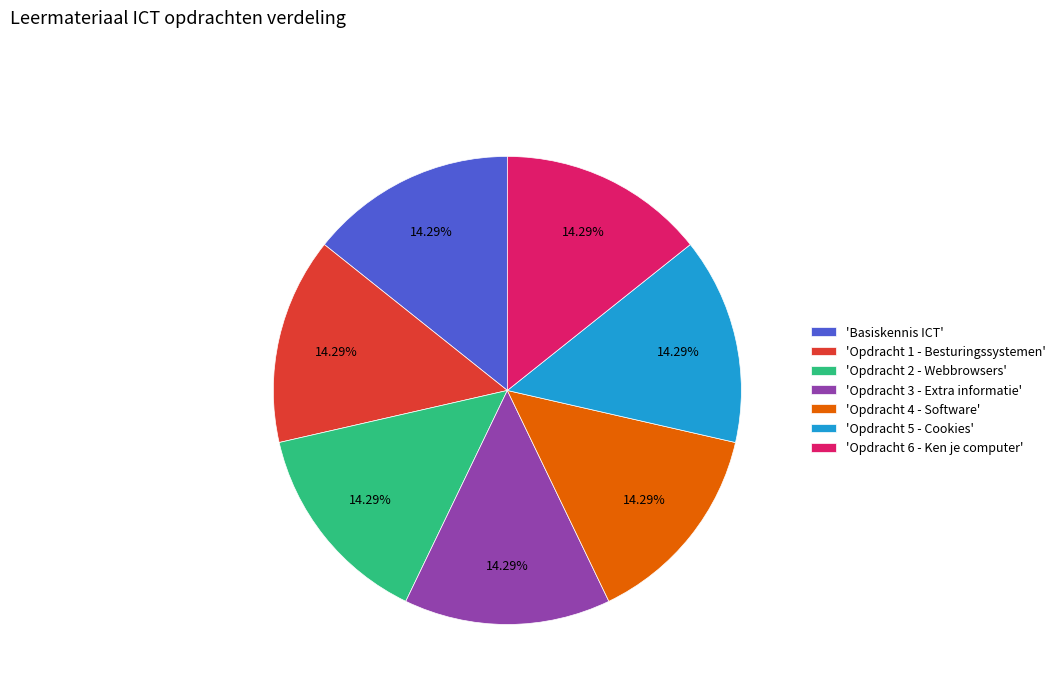

Does 'Opdracht 6 - Ken je computer' account for over 50% of the chart?

No